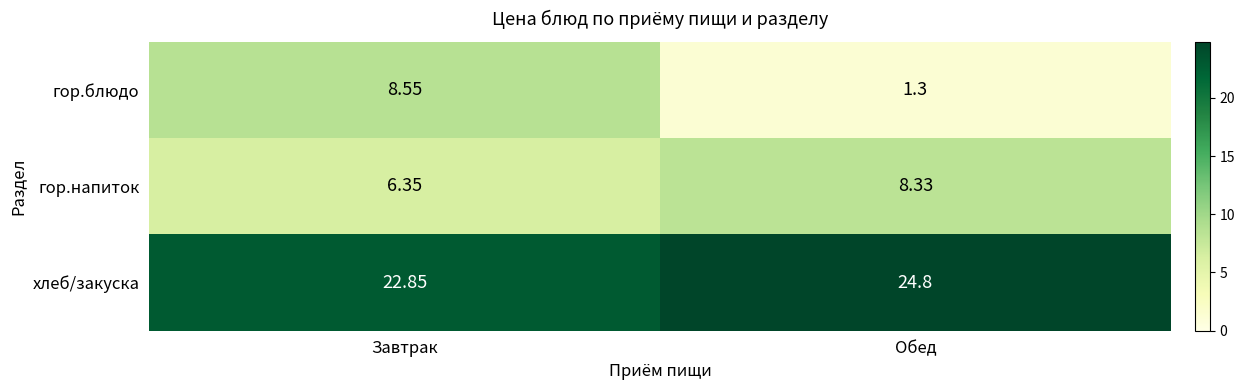

How many values in the гор.напиток series are below 8?

1